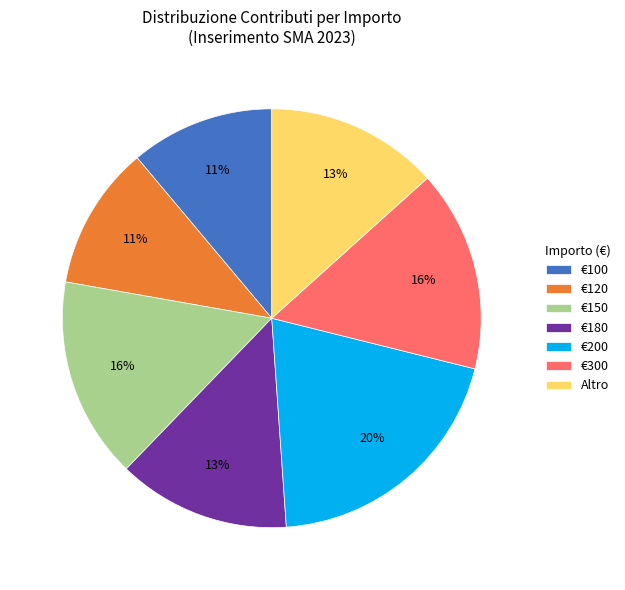

Is it true that €300 is 9% of the pie?

False